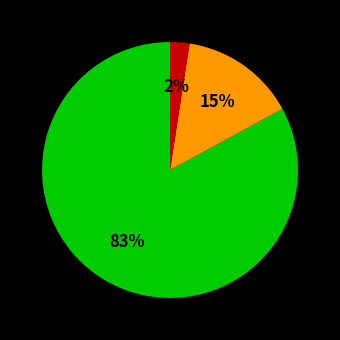

Does any single category account for the majority?

Yes